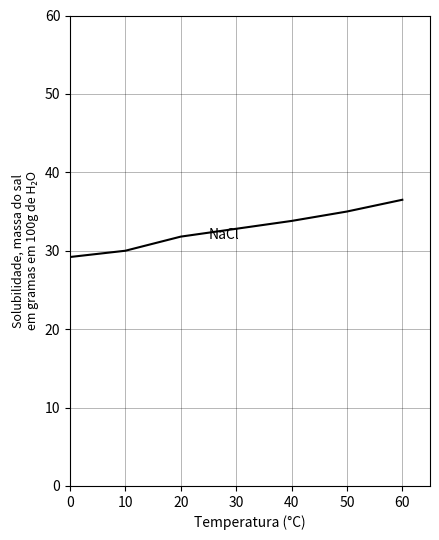

What is the average value?

32.5